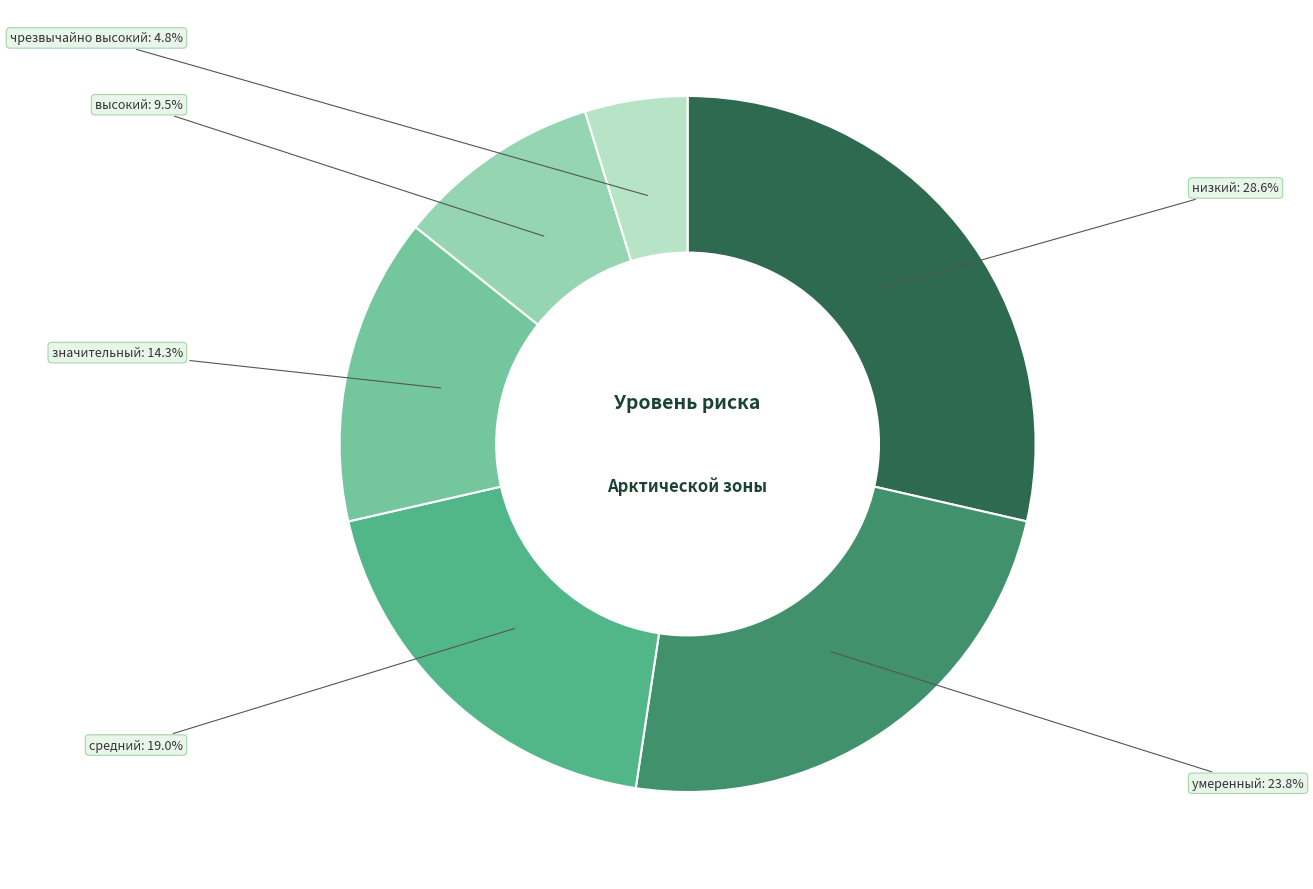

What percentage is the значительный slice, to the nearest percent?

14%